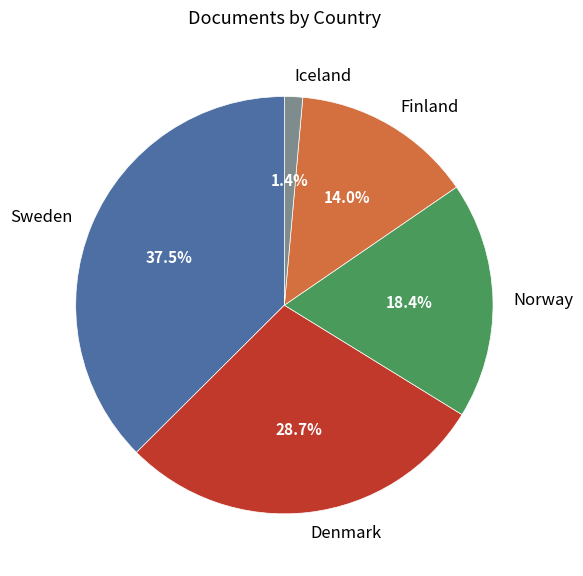

How many segments does this pie chart have?

5